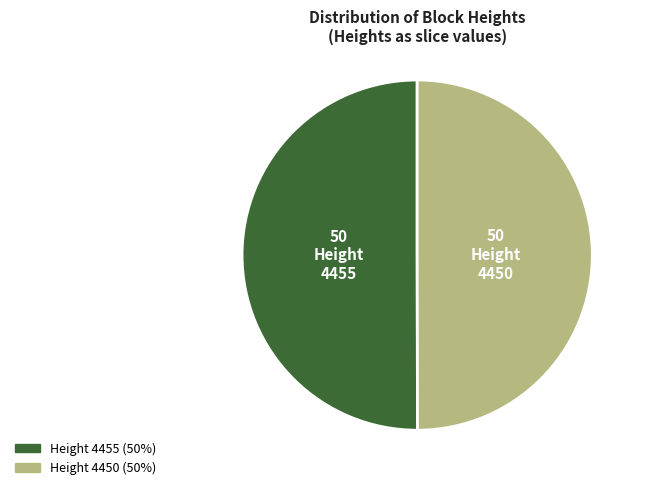

What is the ratio of the value at 4450 to the value at 4455?

1.0